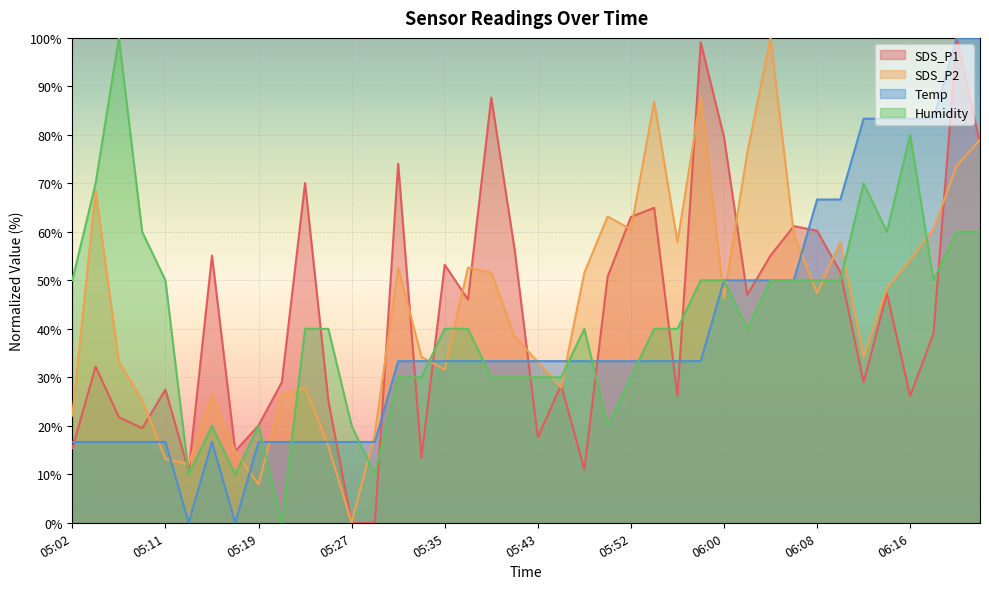

After their last crossing, which series has the higher values: Humidity or SDS_P2?

SDS_P2